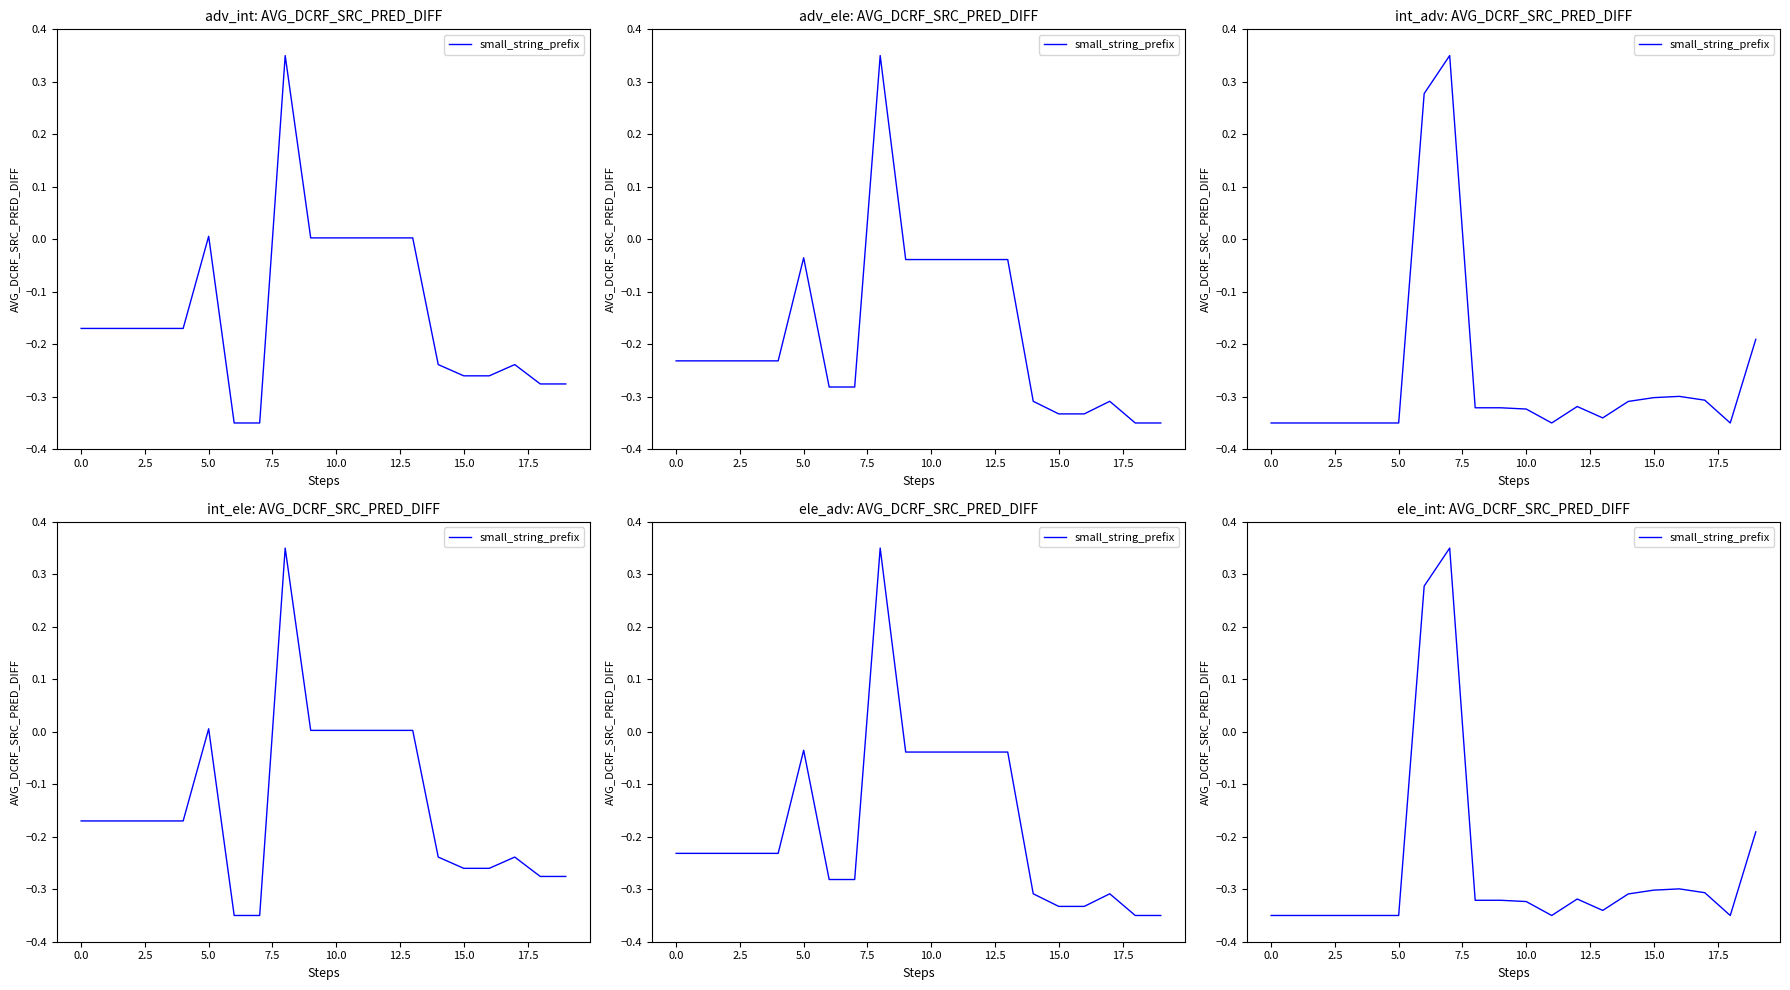

What is the label of the 10th point from the right?

10